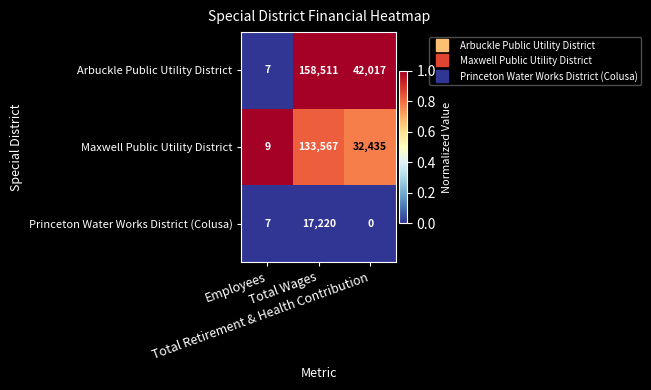

At which category is the sum across all series the highest?

Total Wages